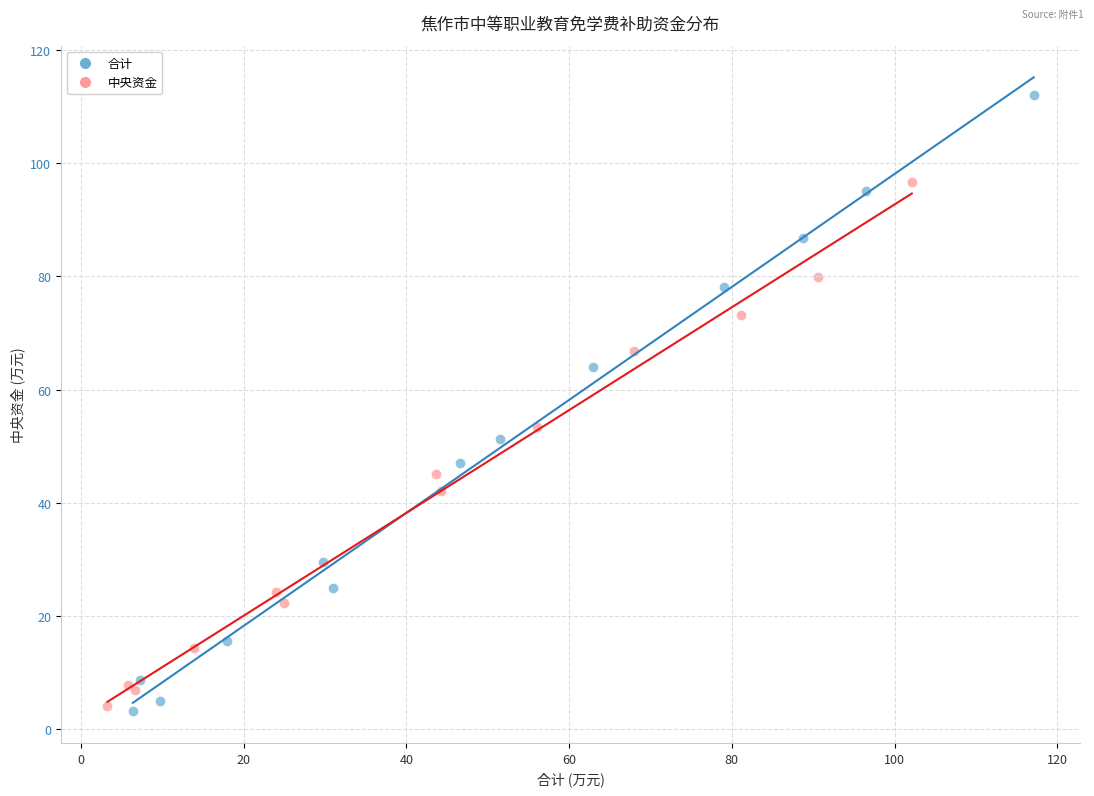

Which series reaches the maximum Y coordinate?

合计